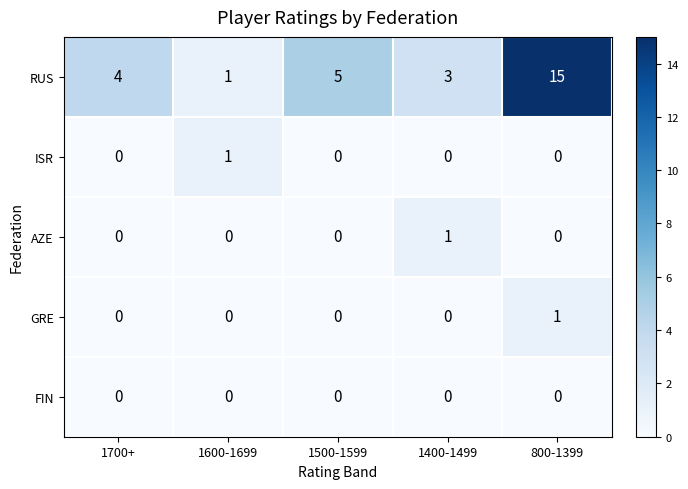

Which series has the widest spread of values?

RUS